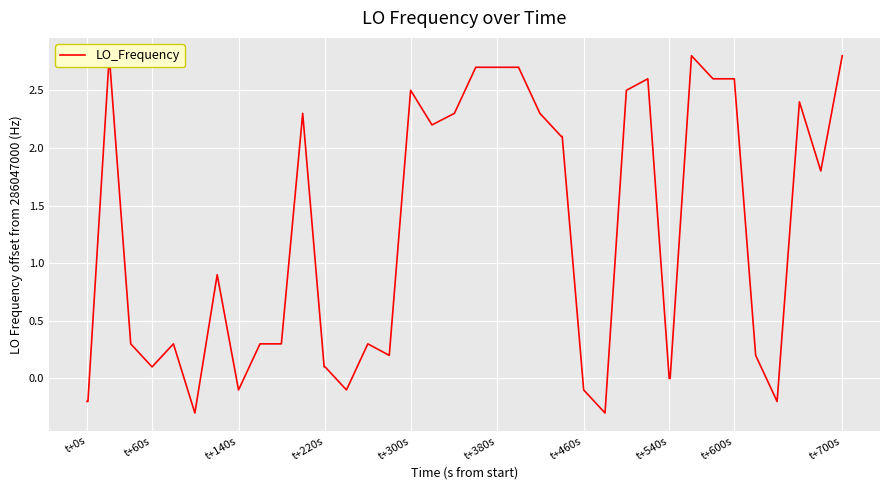

What is the maximum value shown in the chart?

2.8